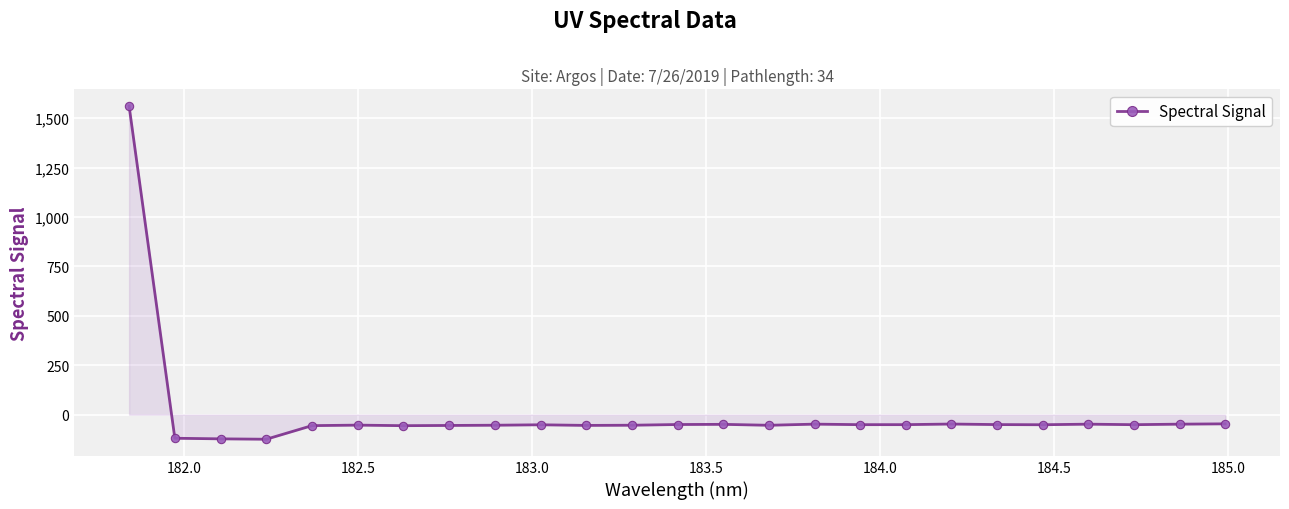

What is the value of the 10th point from the left?

-51.3